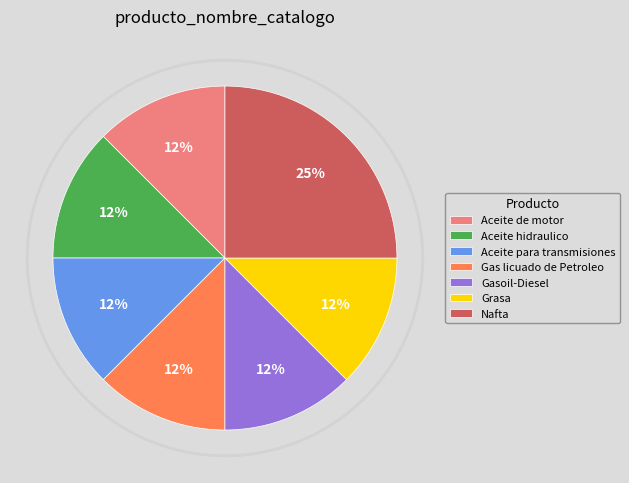

Do Nafta and Aceite de motor together represent more than half of the pie?

No